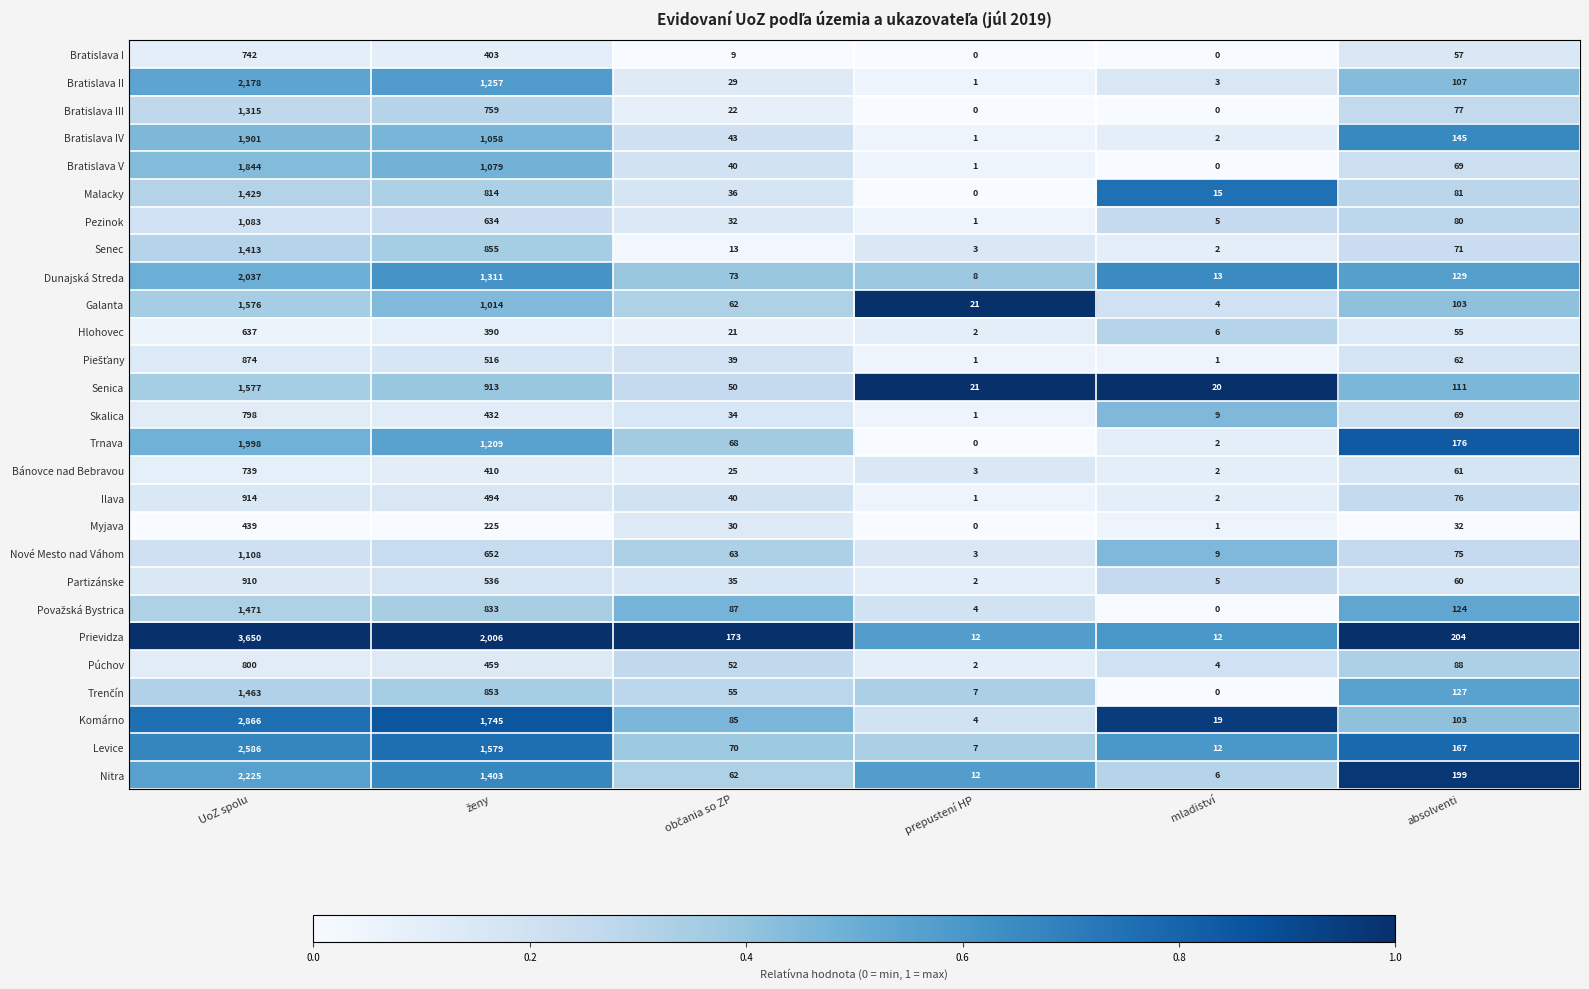

What is the sum of all Partizánske values?

1548